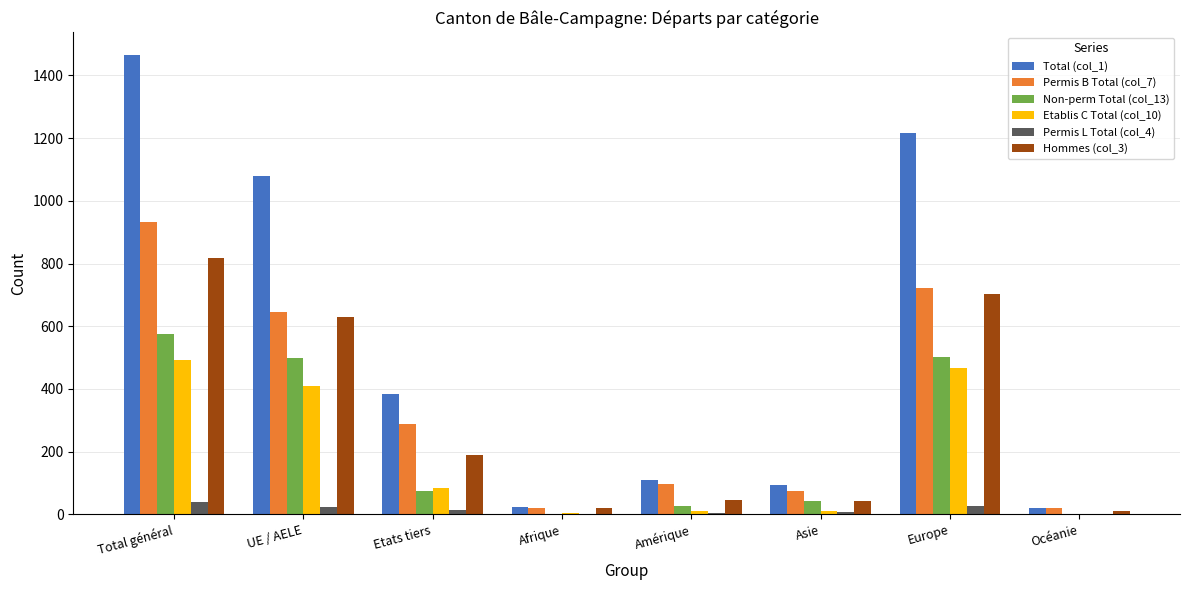

At which category is the sum across all series the highest?

Total général